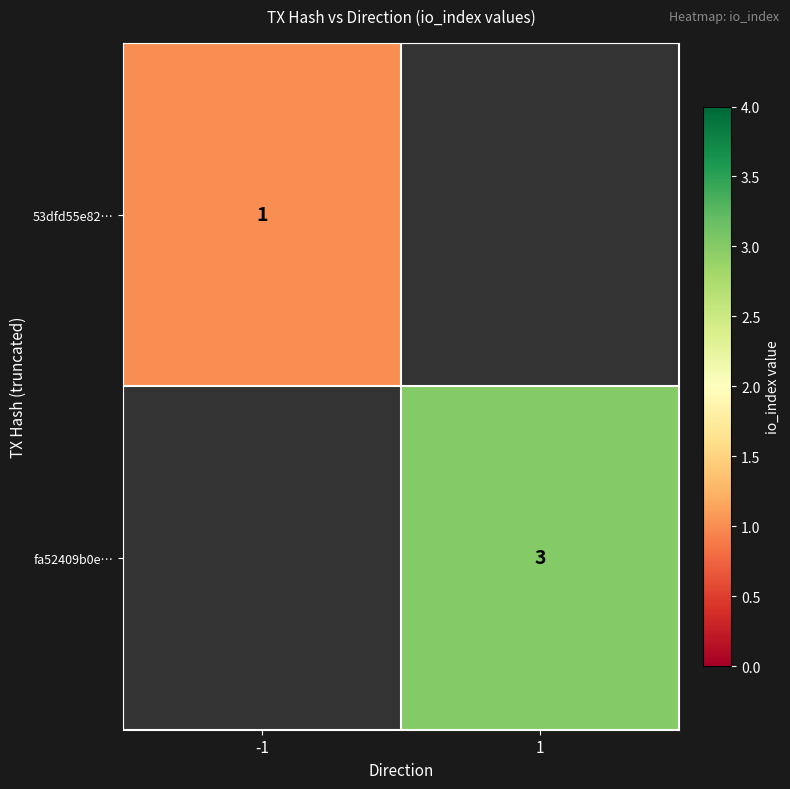

The 53dfd55e82… series shows 1 at -1. True or false?

True